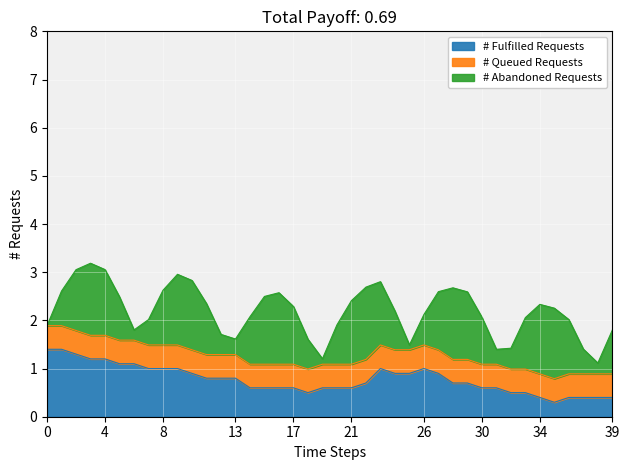

What is the lowest value of the # Fulfilled Requests series?

0.3